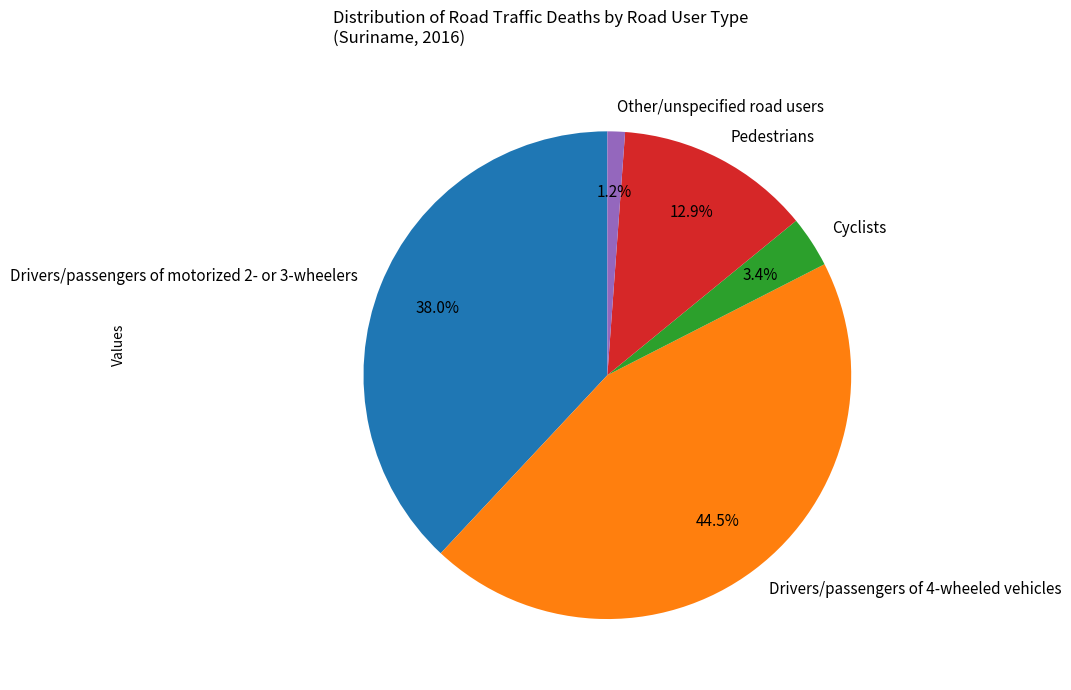

Is there a majority slice in this chart?

No